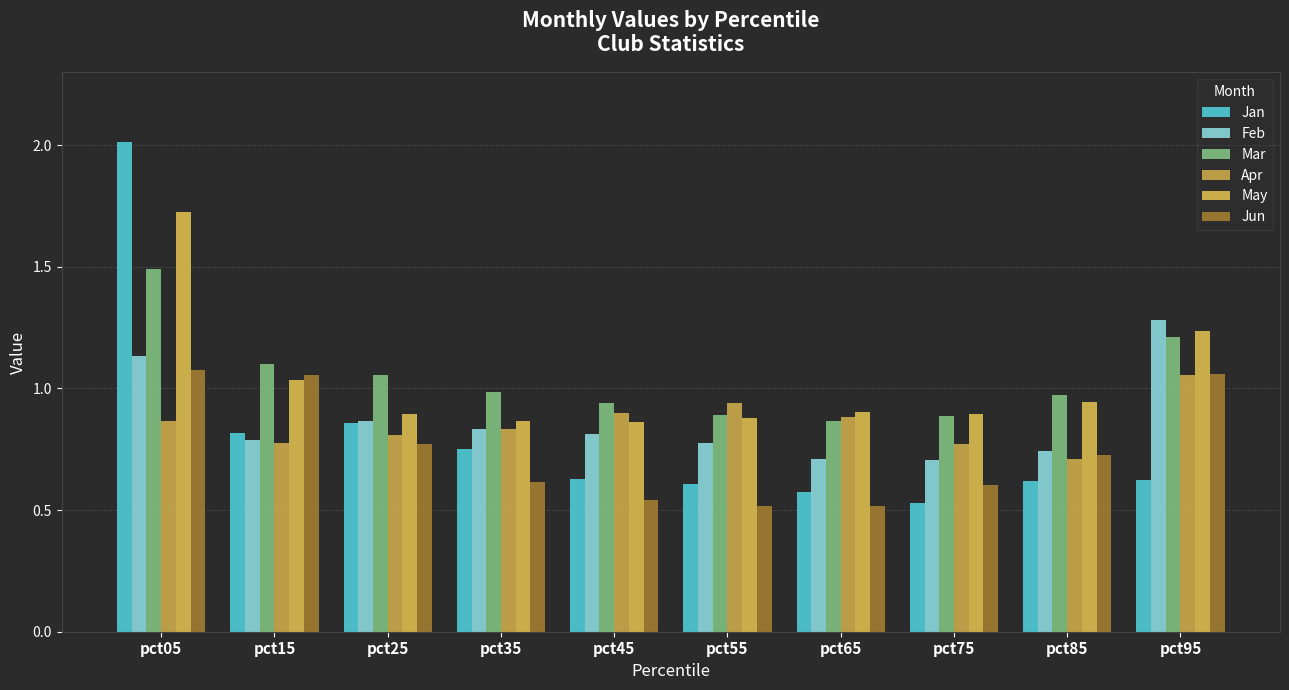

What are all the series names shown in the legend?

Jan, Feb, Mar, Apr, May, Jun